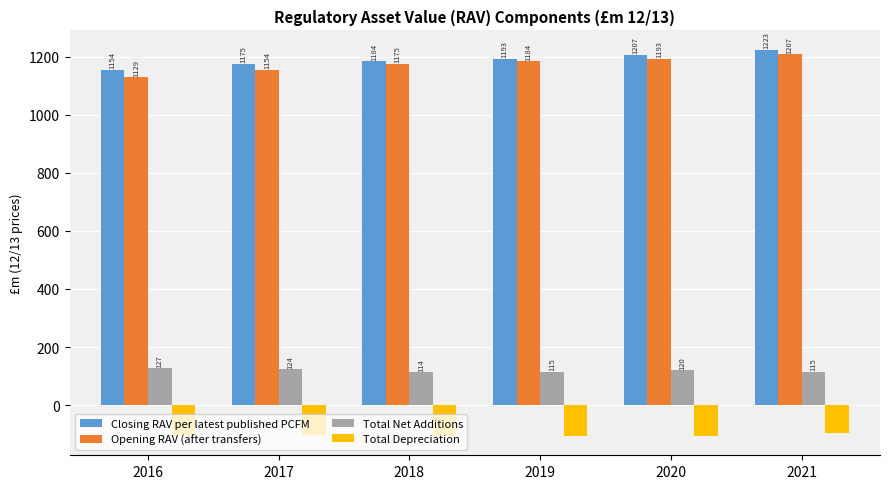

How many data points does each series have?

6